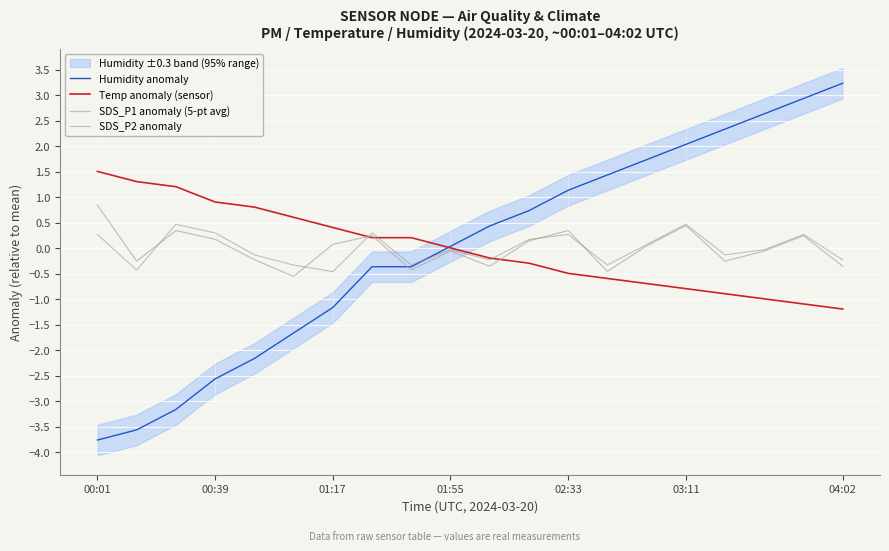

True or false: SDS_P1 anomaly (5-pt avg) has a value of 0.1 at 11.

False